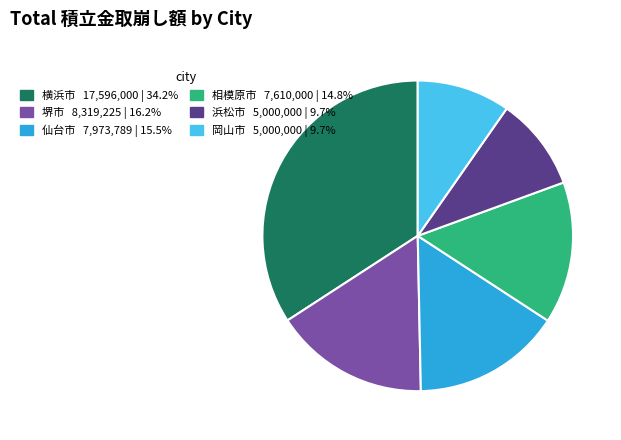

Do 岡山市 5,000,000 | 9.7% and 横浜市 17,596,000 | 34.2% together represent more than half of the pie?

No